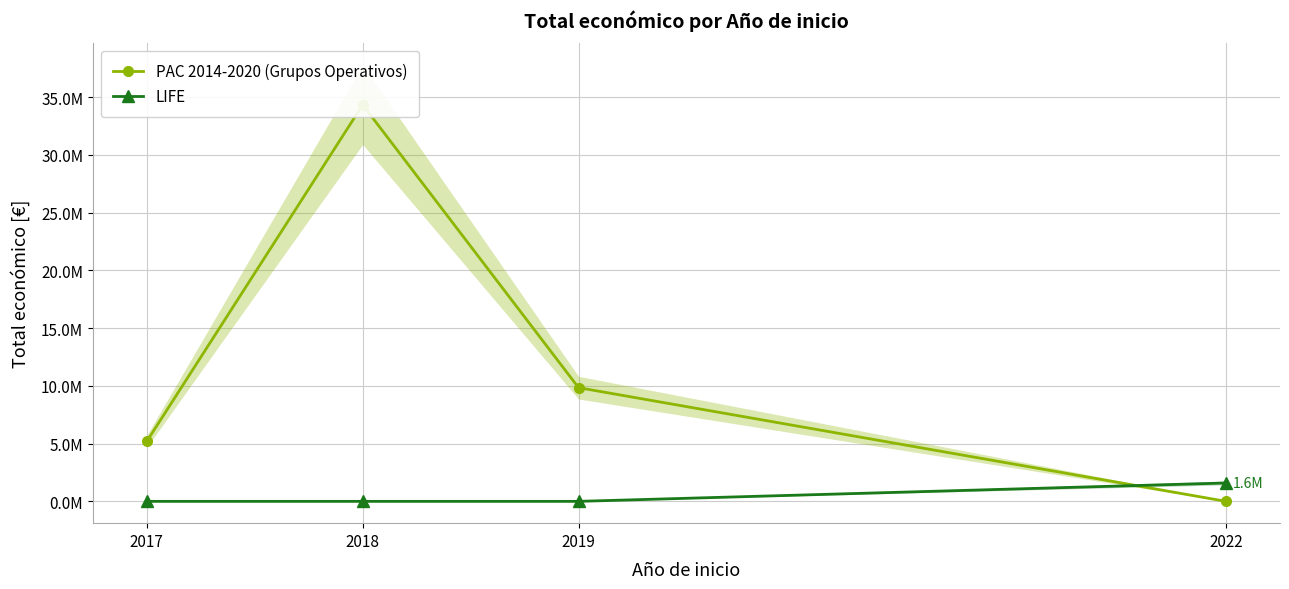

At which label does LIFE reach its minimum?

2017